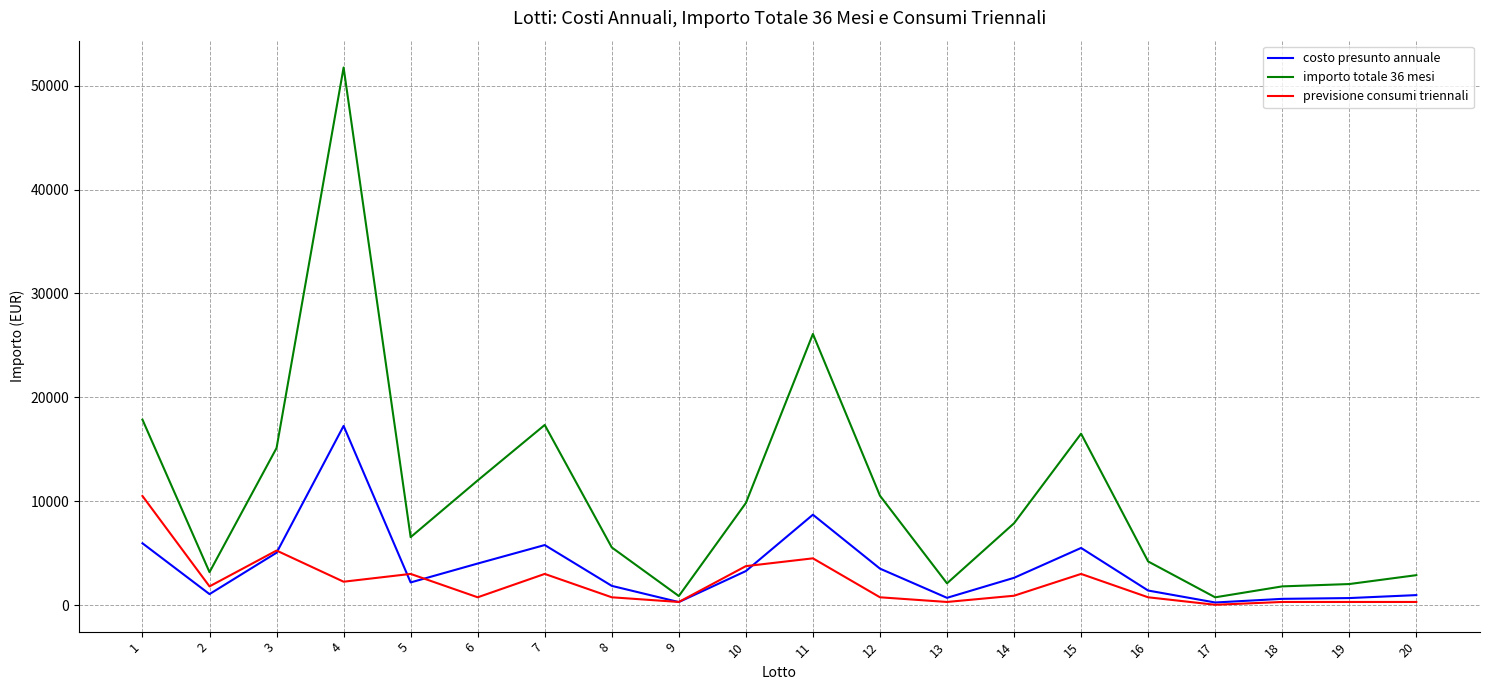

Rank the series at 2 from highest to lowest value.

importo totale 36 mesi, previsione consumi triennali, costo presunto annuale